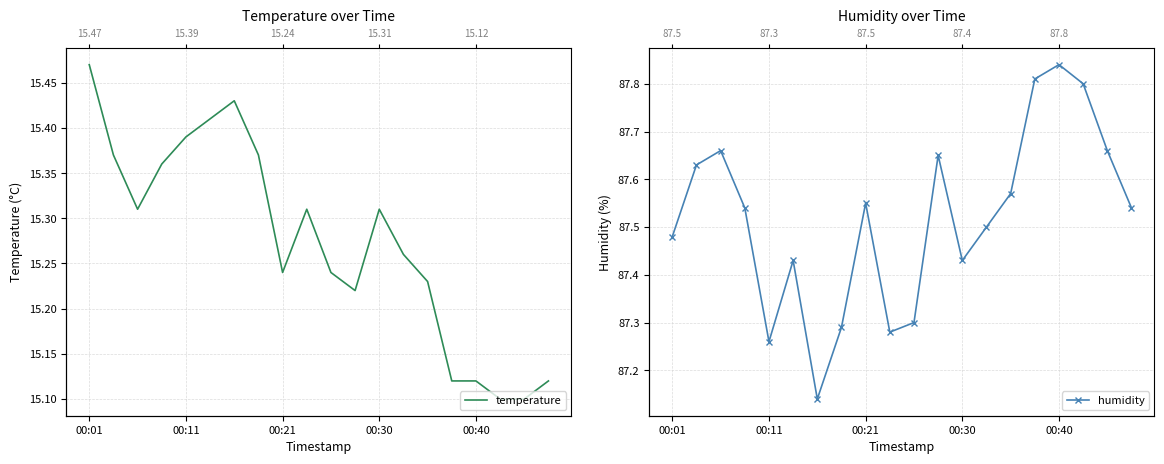

Is it true that humidity equals 124.2 at 11?

False